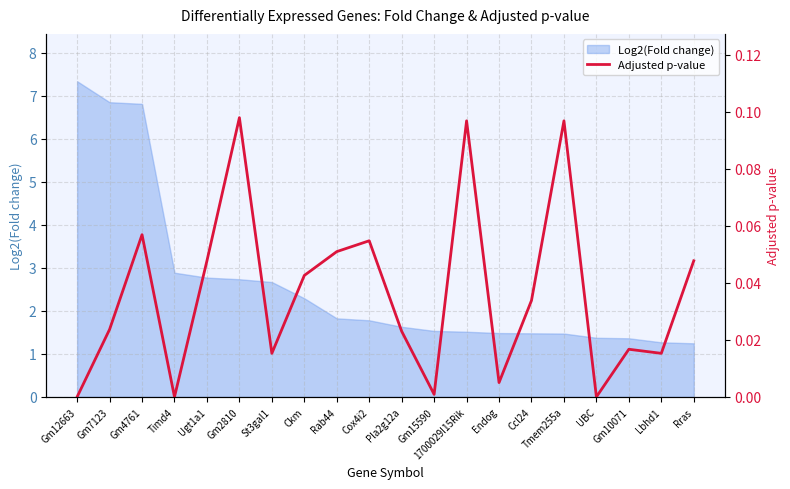

Which has a higher value, Rras or Rab44?

Rab44